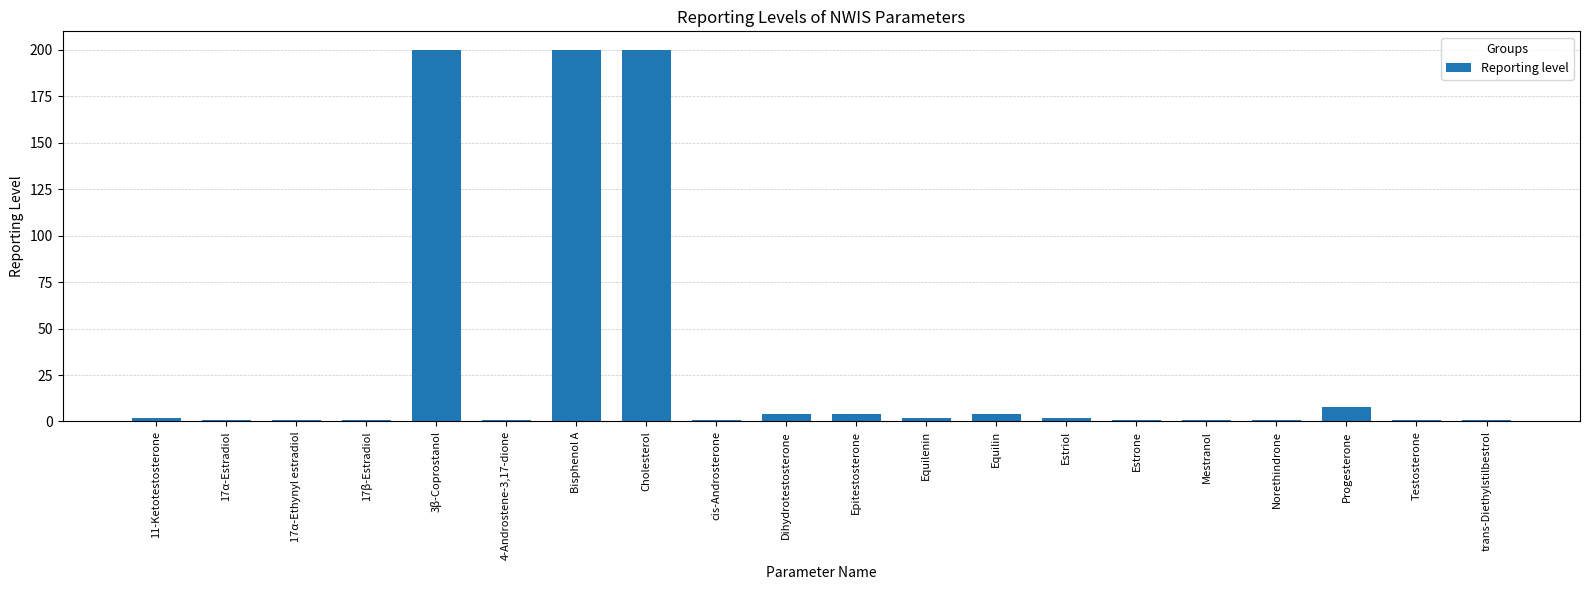

What is the label of the 4th bar from the left?

17β-Estradiol